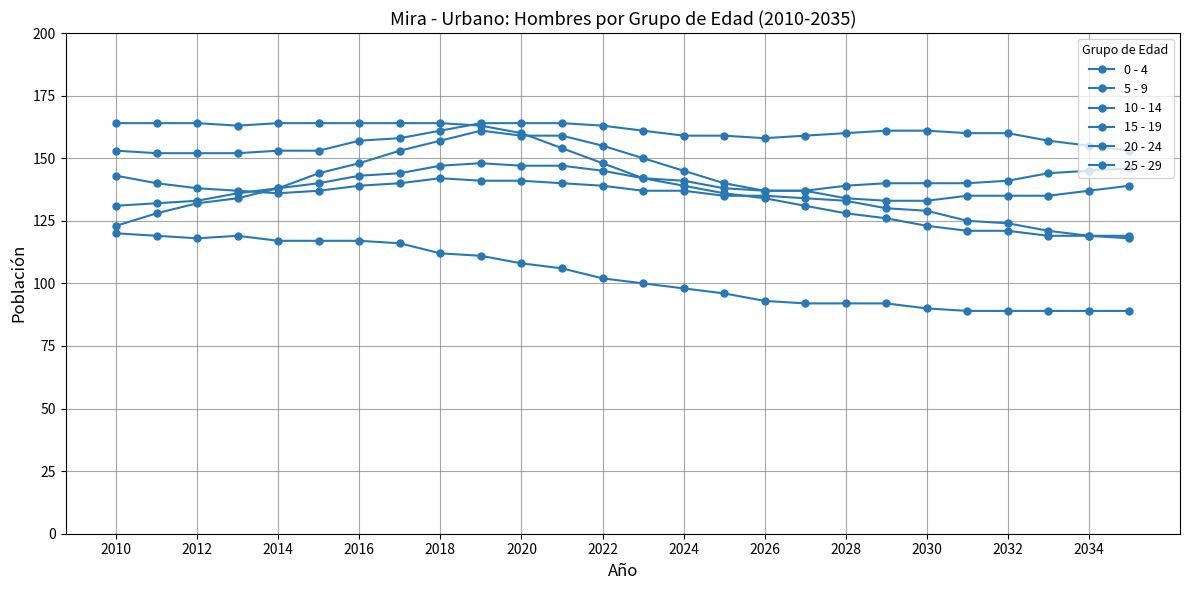

Count the number of categories in the chart.

26